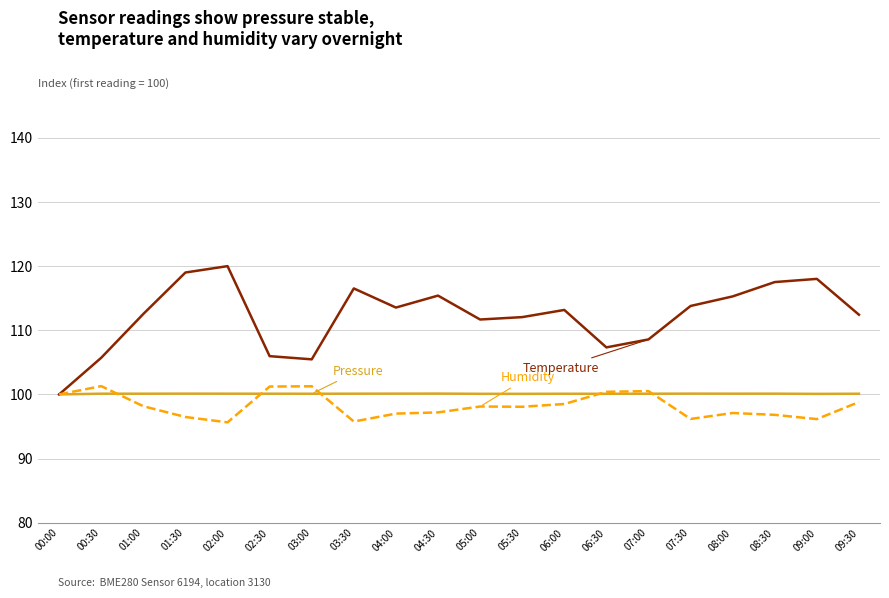

What is the total value across all series at 01:00?

310.8